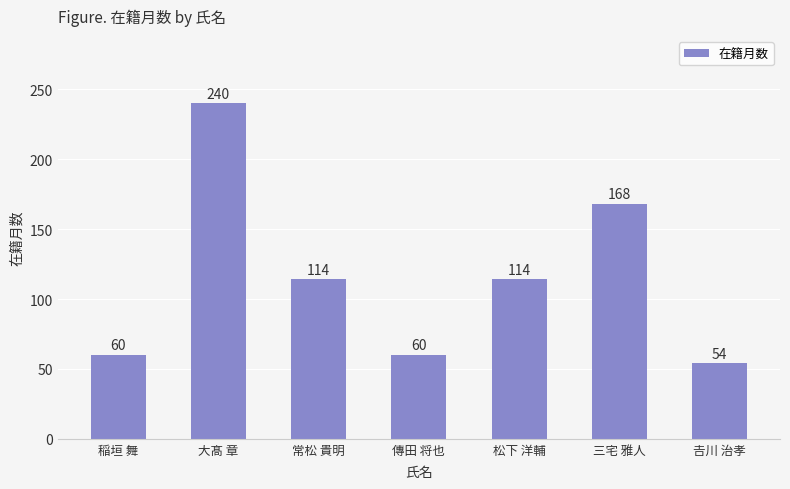

Is it true that the value at 松下 洋輔 is 160?

False